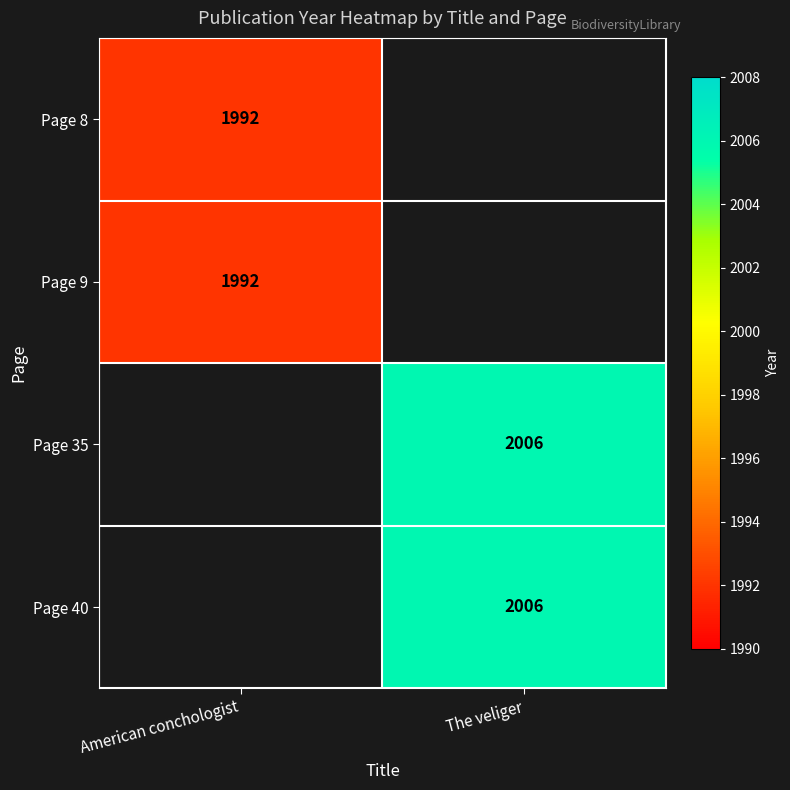

Is it true that Page 8 equals 668.3 at American conchologist?

False